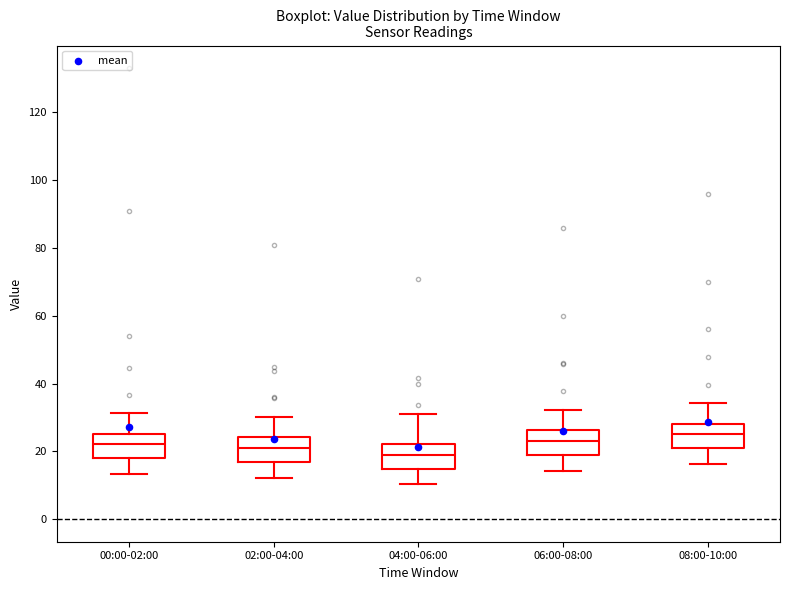

Reading left to right, transcribe this box plot: for each box, give where its median line is, the range the box spans, and where its two whiskers end, as read against the y-axis. The values are not printed on the chart, so give them approximately, as read against the axis.

00:00-02:00: median 22, box 18 to 26, whiskers 14 to 32
02:00-04:00: median 22, box 18 to 24, whiskers 12 to 30
04:00-06:00: median 20, box 14 to 22, whiskers 10 to 30
06:00-08:00: median 24, box 18 to 26, whiskers 14 to 32
08:00-10:00: median 26, box 20 to 28, whiskers 16 to 34